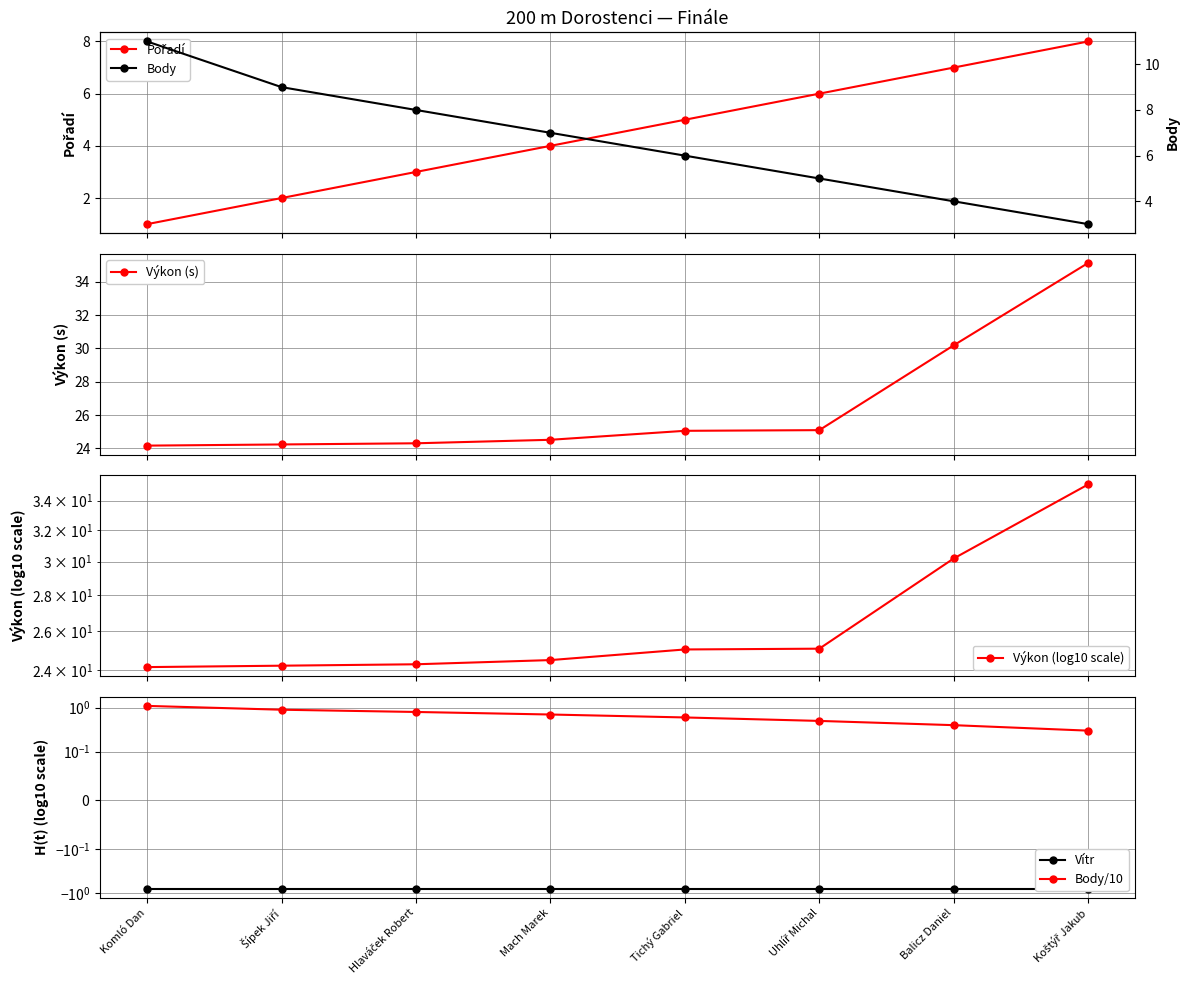

Between Hlaváček Robert and Šípek Jiří, which is larger?

Hlaváček Robert